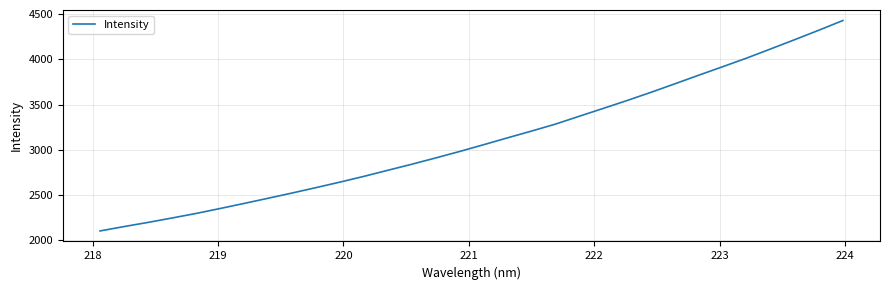

What is the minimum value shown in the chart?

2101.5